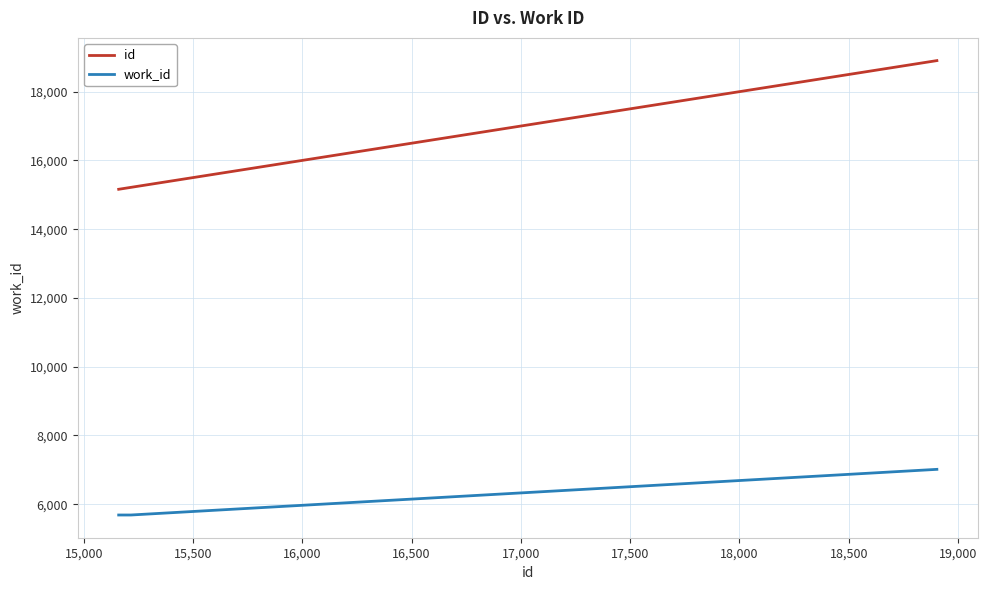

What is the difference between the maximum and second lowest values in the id series?

3719